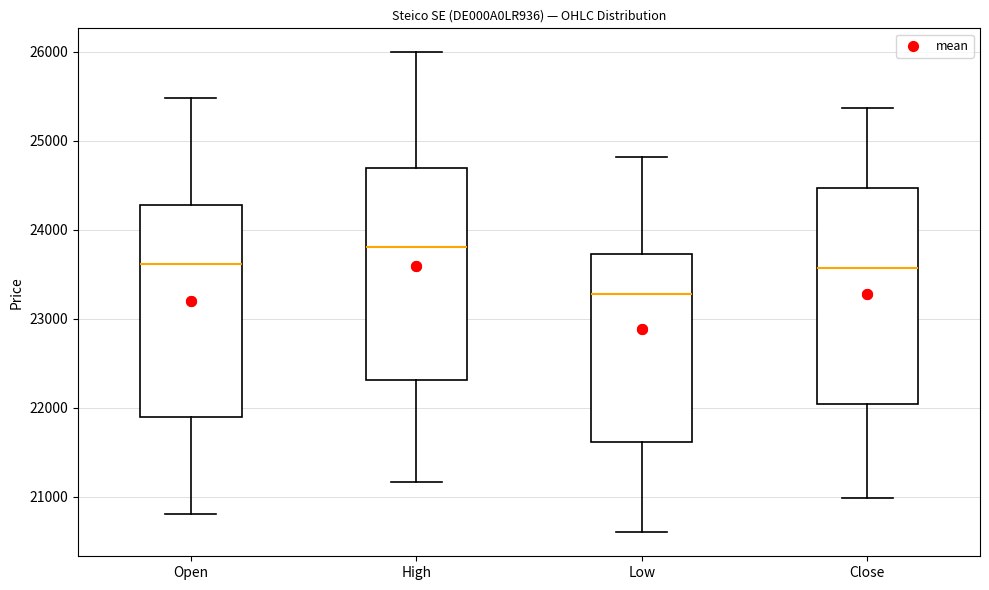

Reading left to right, read every box against the y-axis: the position of its median line, the range the box covers, and the ends of its whiskers. The values are not printed on the chart, so give them approximately, as read against the axis.

Open: median 23600, box 21900 to 24300, whiskers 20800 to 25500
High: median 23800, box 22300 to 24700, whiskers 21200 to 26000
Low: median 23300, box 21600 to 23700, whiskers 20600 to 24800
Close: median 23600, box 22000 to 24500, whiskers 21000 to 25400